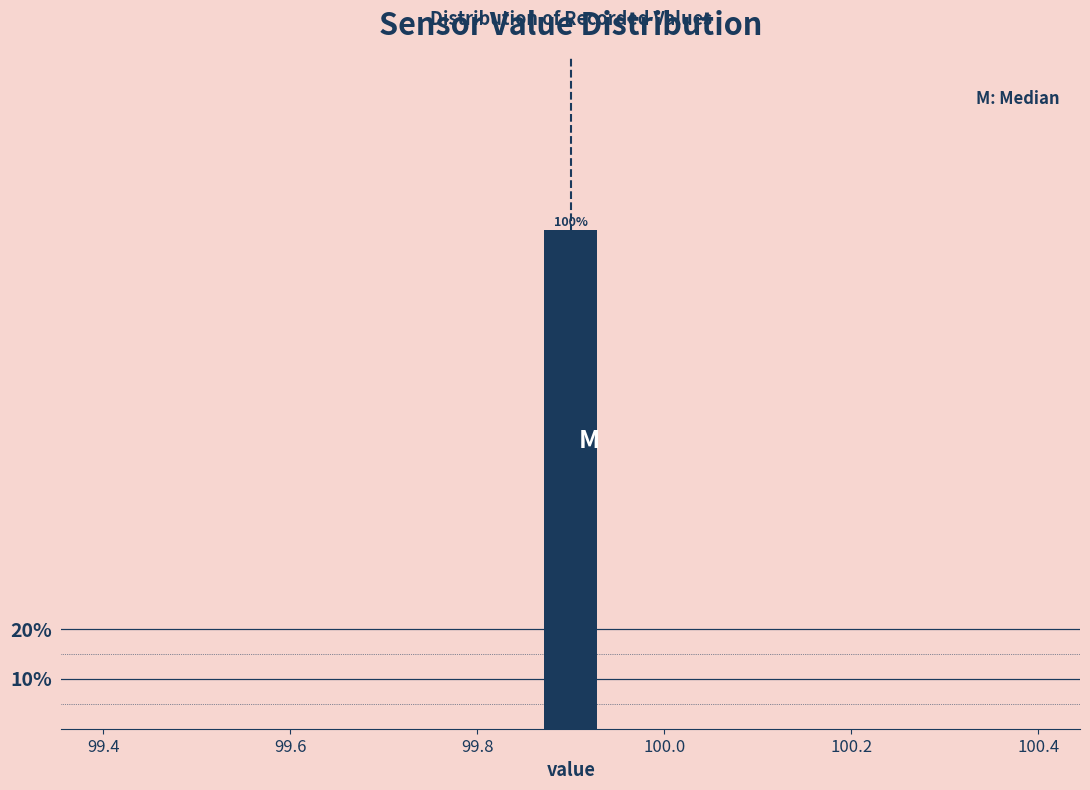

Read against the x-axis, roughly where is the centre of the tallest bar?

99.90